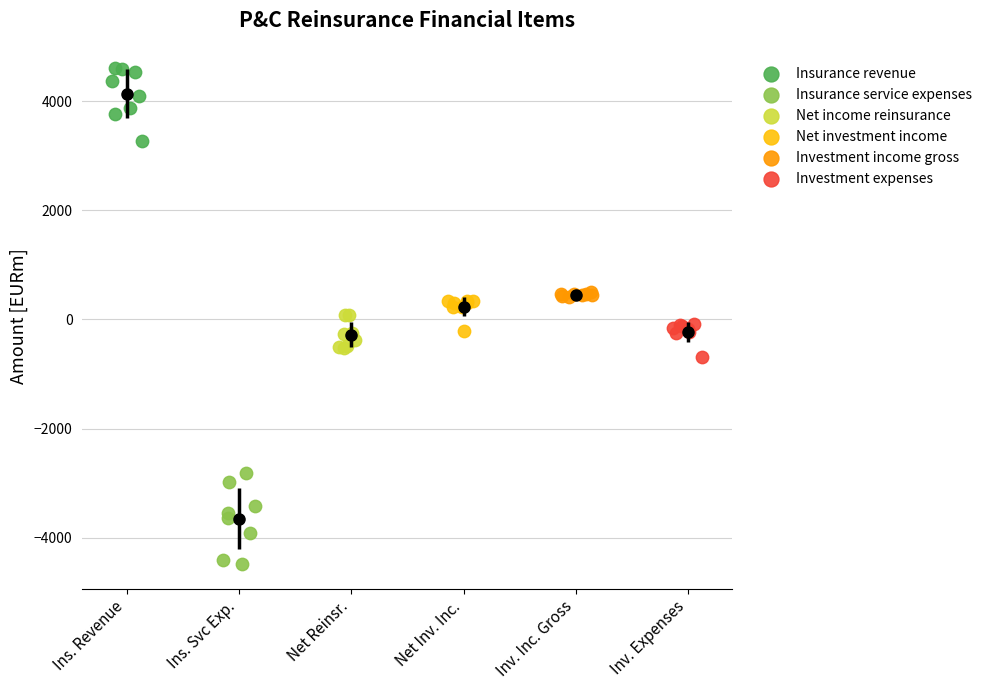

Which series reaches the maximum Y coordinate?

Insurance revenue